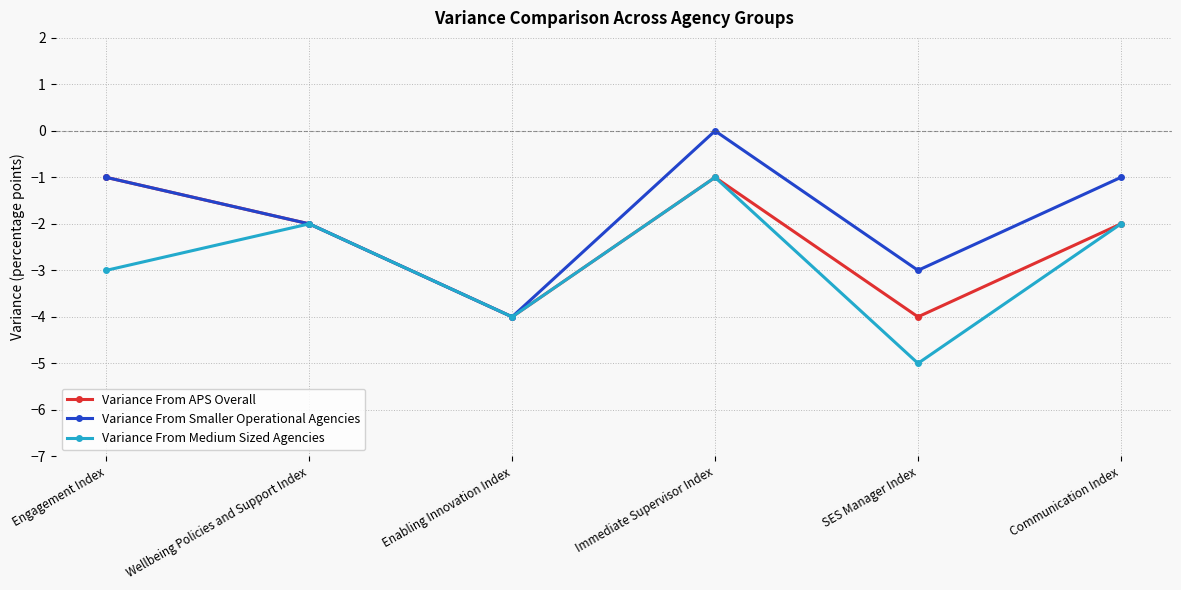

Reading left to right, list all the values displayed in this chart.

Variance From APS Overall: Engagement Index=-1	Wellbeing Policies and Support Index=-2	Enabling Innovation Index=-4	Immediate Supervisor Index=-1	SES Manager Index=-4	Communication Index=-2
Variance From Smaller Operational Agencies: Engagement Index=-1	Wellbeing Policies and Support Index=-2	Enabling Innovation Index=-4	Immediate Supervisor Index=0	SES Manager Index=-3	Communication Index=-1
Variance From Medium Sized Agencies: Engagement Index=-3	Wellbeing Policies and Support Index=-2	Enabling Innovation Index=-4	Immediate Supervisor Index=-1	SES Manager Index=-5	Communication Index=-2